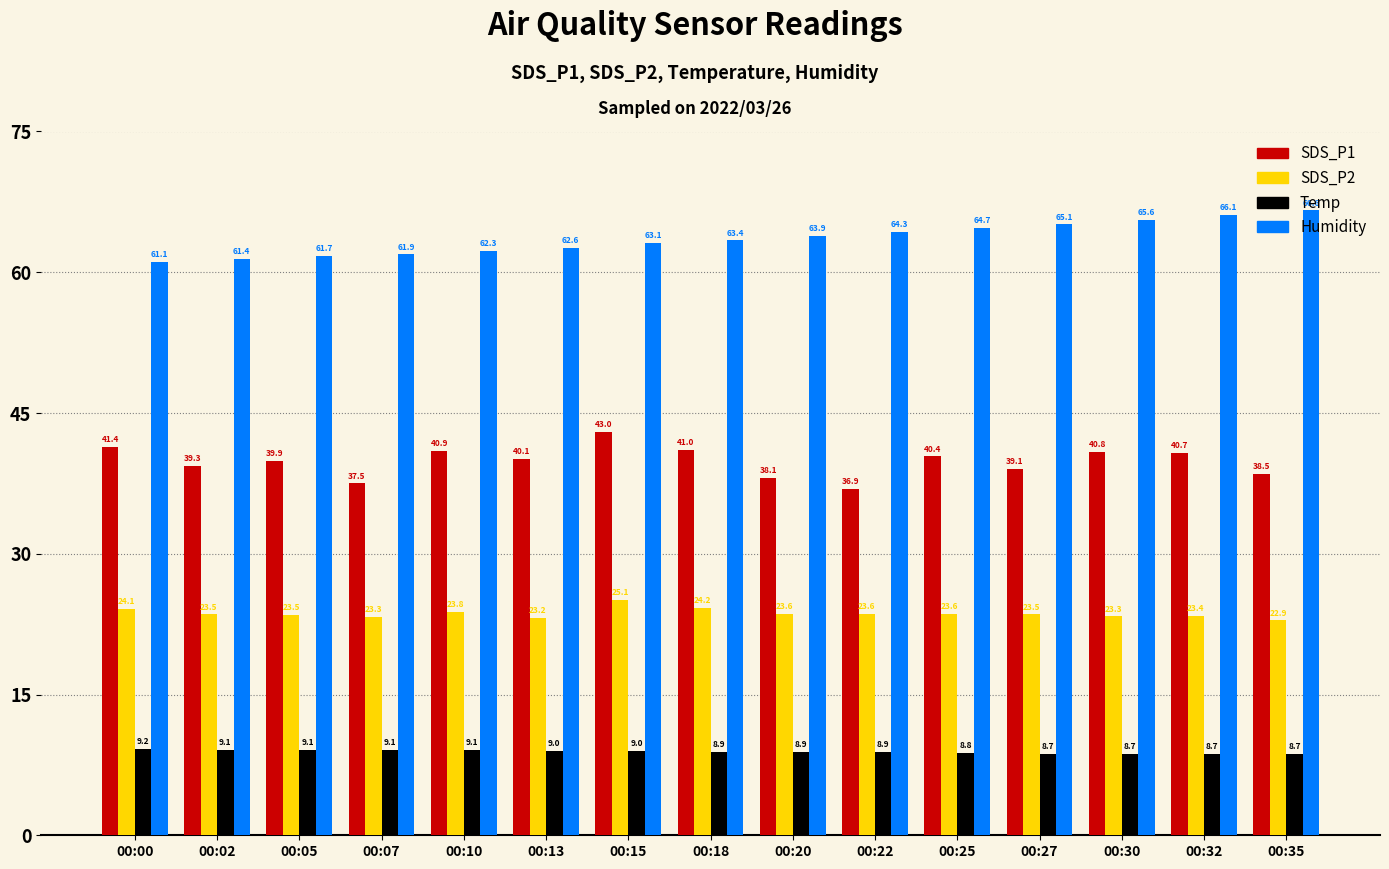

List the series in order of their peak value, lowest first.

Temp, SDS_P2, SDS_P1, Humidity